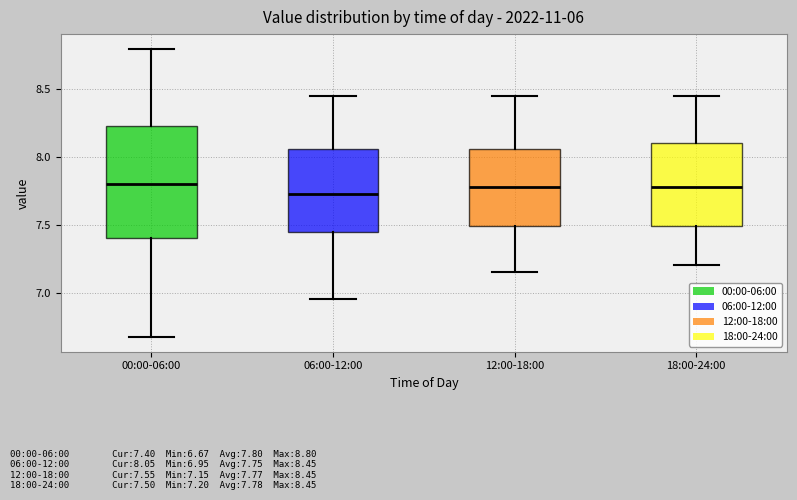

Reading left to right, transcribe this box plot: for each box, give where its median line is, the range the box spans, and where its two whiskers end, as read against the y-axis. The values are not printed on the chart, so give them approximately, as read against the axis.

00:00-06:00: median 7.80, box 7.40 to 8.25, whiskers 6.65 to 8.80
06:00-12:00: median 7.75, box 7.45 to 8.05, whiskers 6.95 to 8.45
12:00-18:00: median 7.80, box 7.50 to 8.05, whiskers 7.15 to 8.45
18:00-24:00: median 7.80, box 7.50 to 8.10, whiskers 7.20 to 8.45